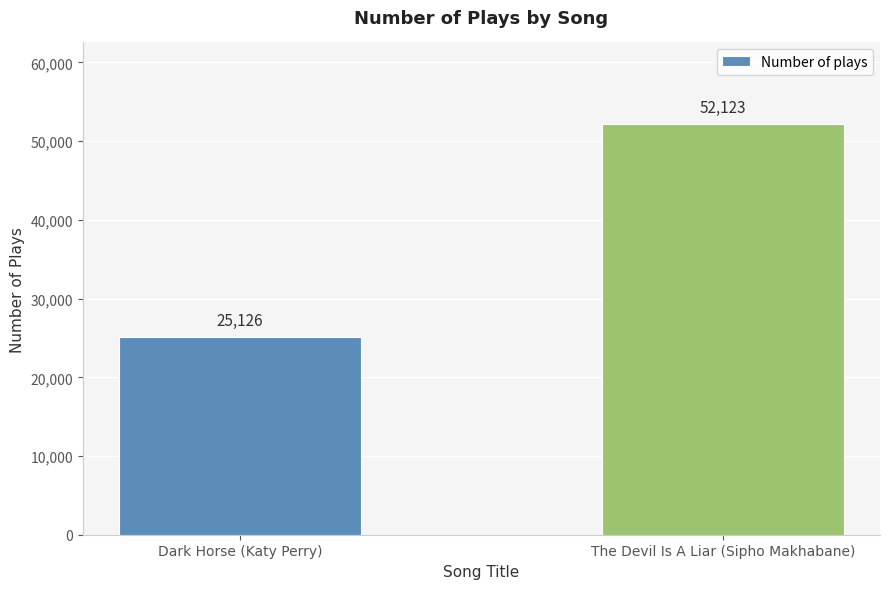

Rank the categories by value from lowest to highest.

Dark Horse (Katy Perry), The Devil Is A Liar (Sipho Makhabane)